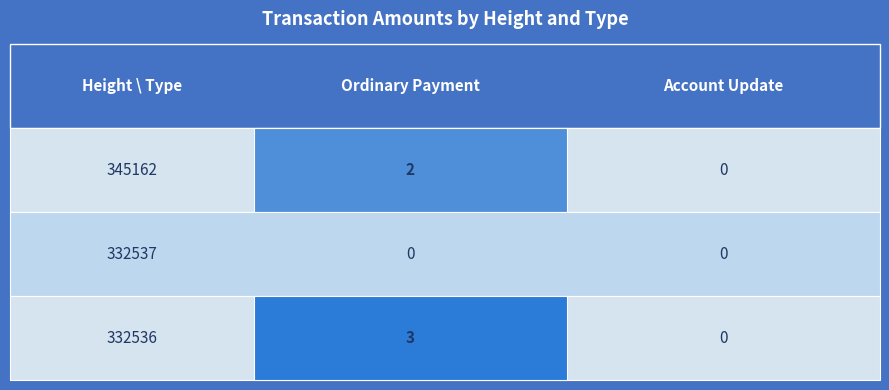

At which label does Account Update reach its peak?

345162